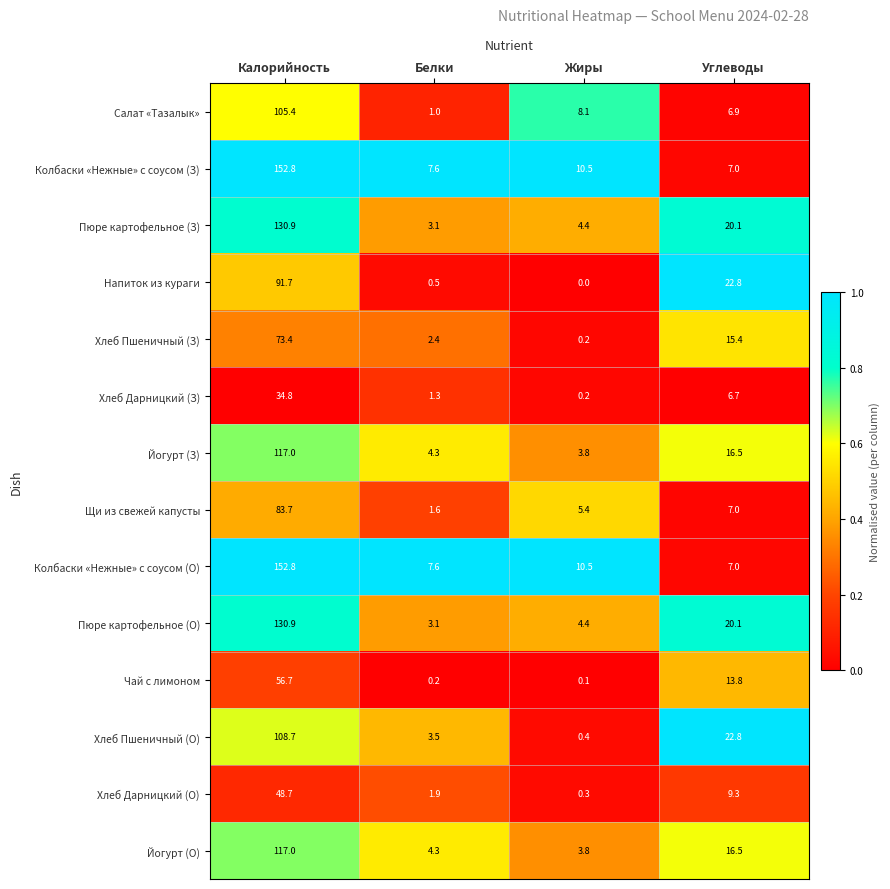

Which series changed the most between Белки and Жиры?

Салат «Тазалык»